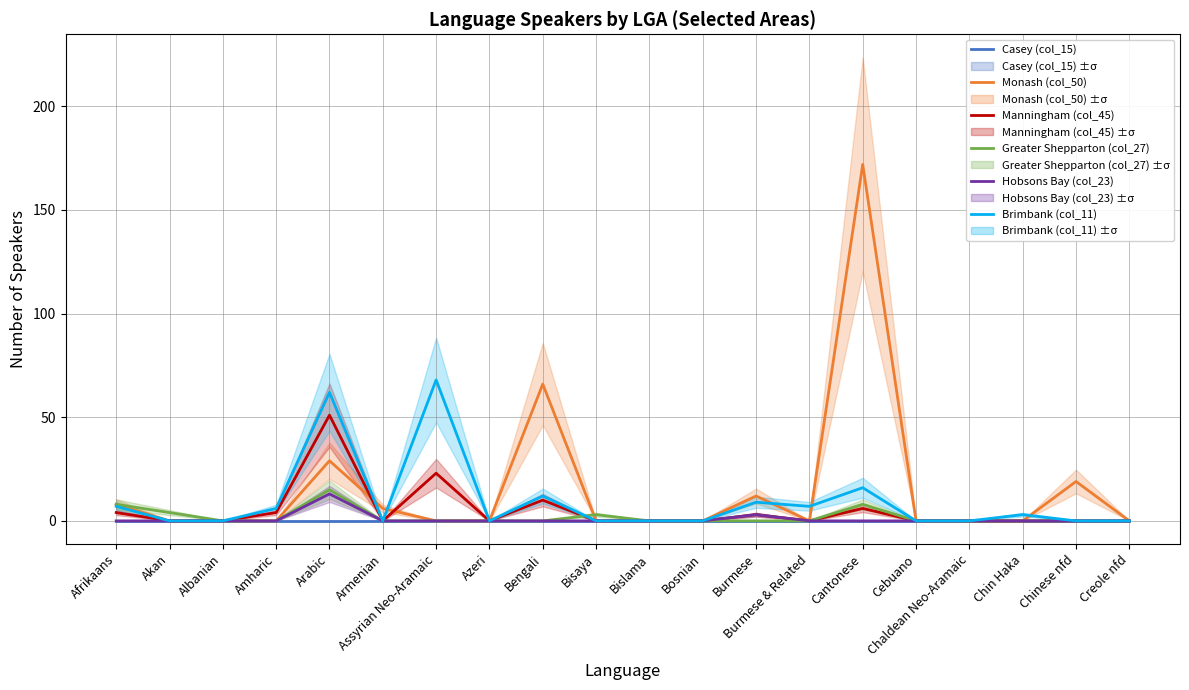

At which category does the chart reach its peak across all series?

Cantonese